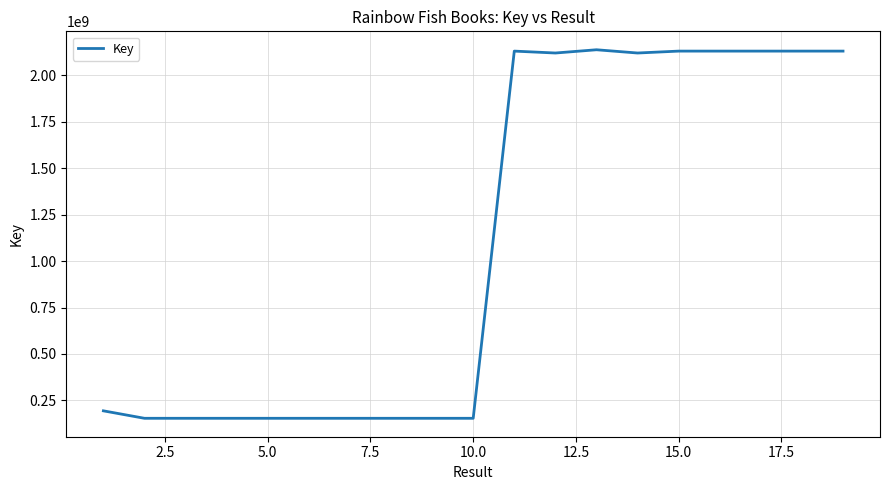

What is the smallest value displayed?

153629696